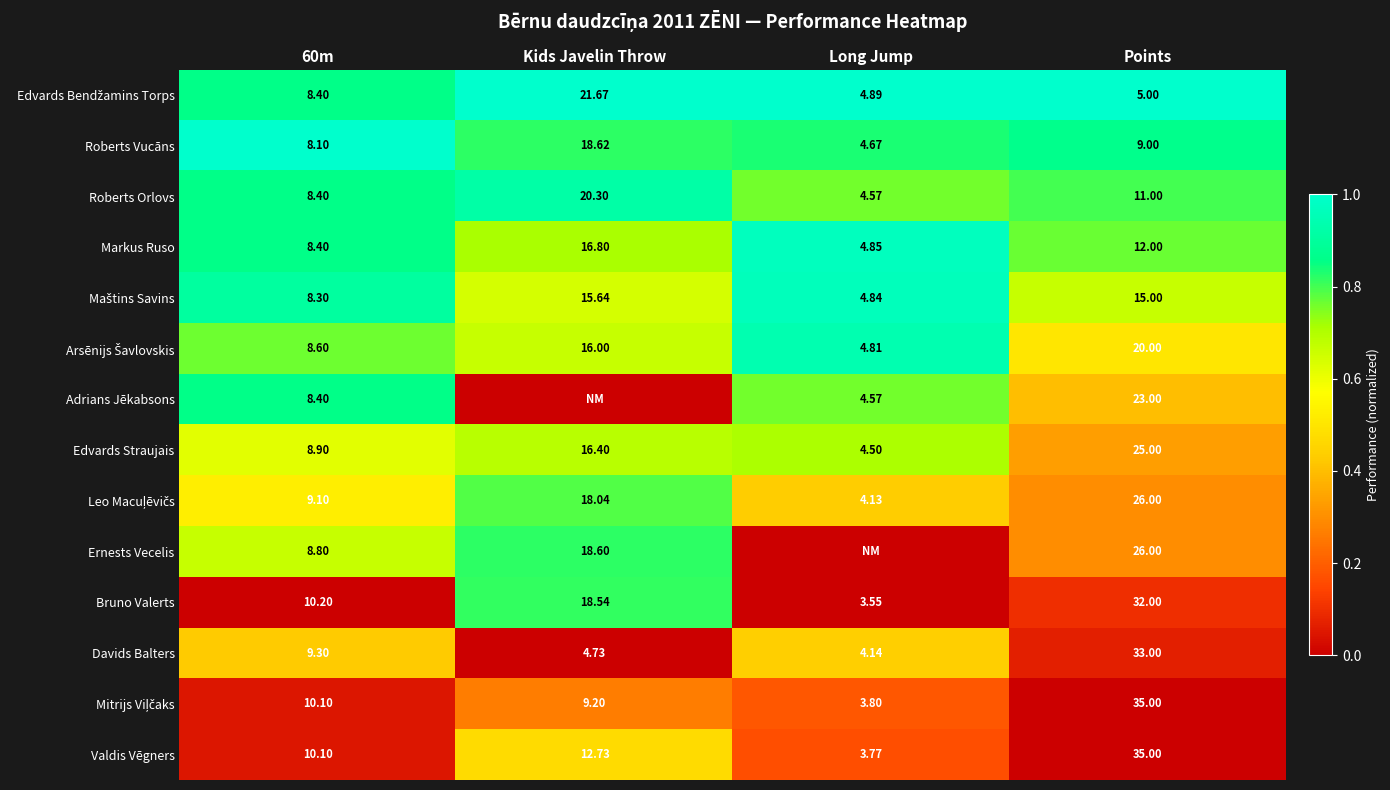

Where is Roberts Vucāns nearest to the value 11?

Points